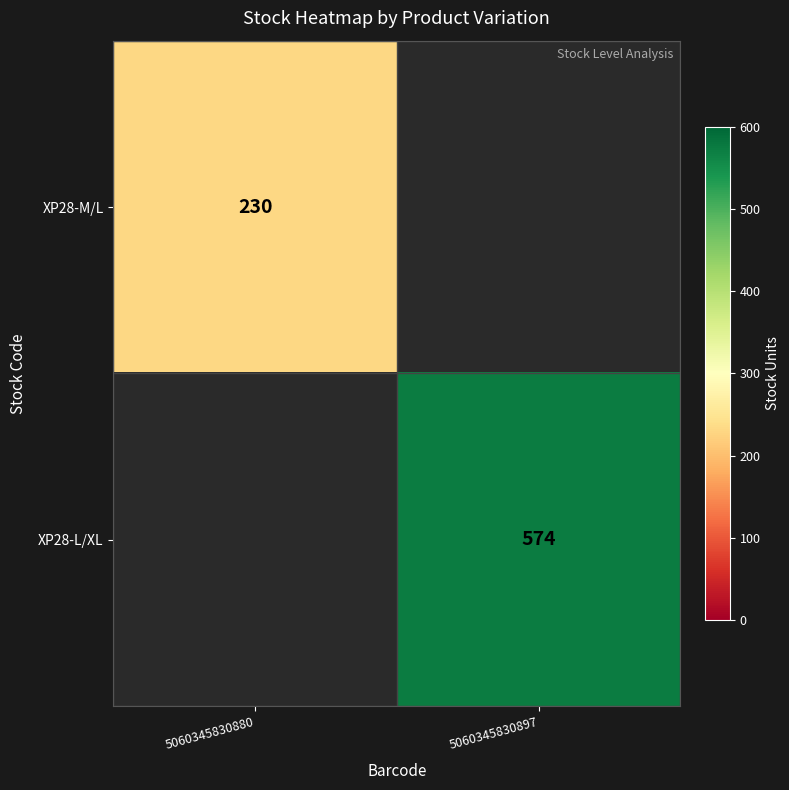

The XP28-M/L series shows 230 at 5060345830880. True or false?

True